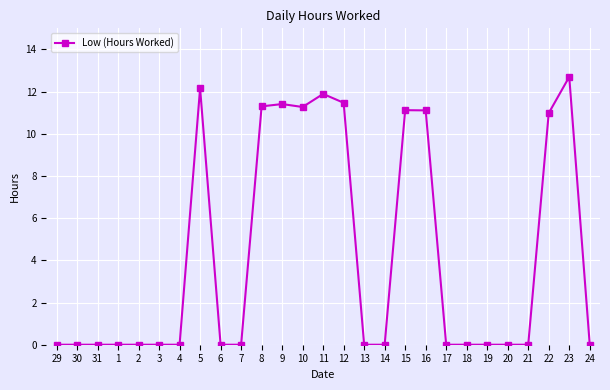

What is the maximum value shown in the chart?

12.7